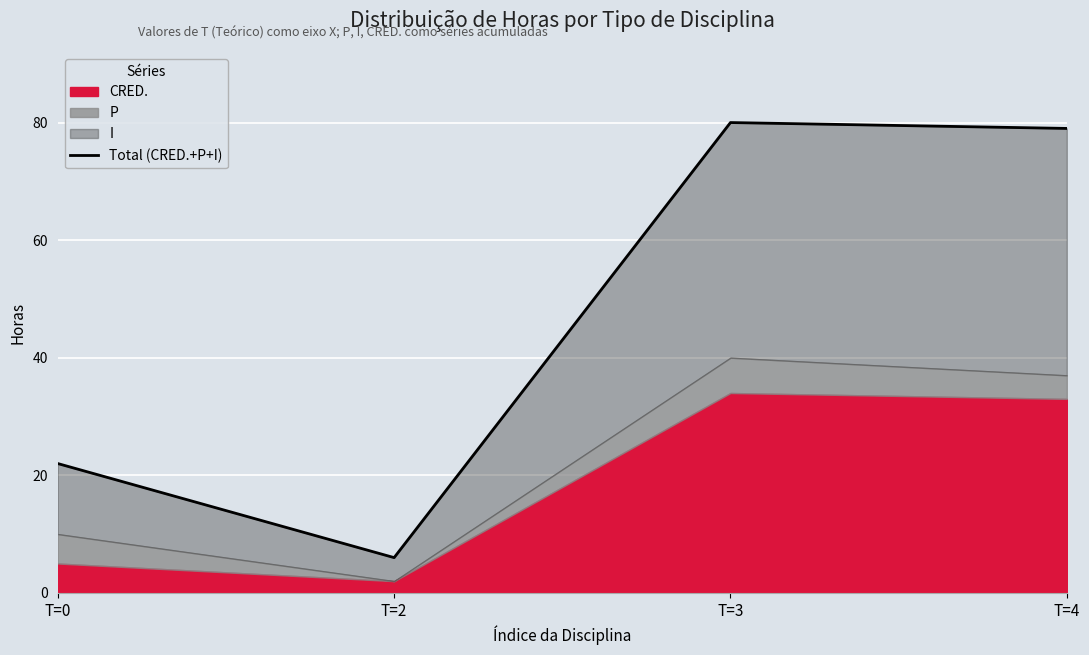

List the labels in order of value, smallest first.

T=2, T=0, T=4, T=3